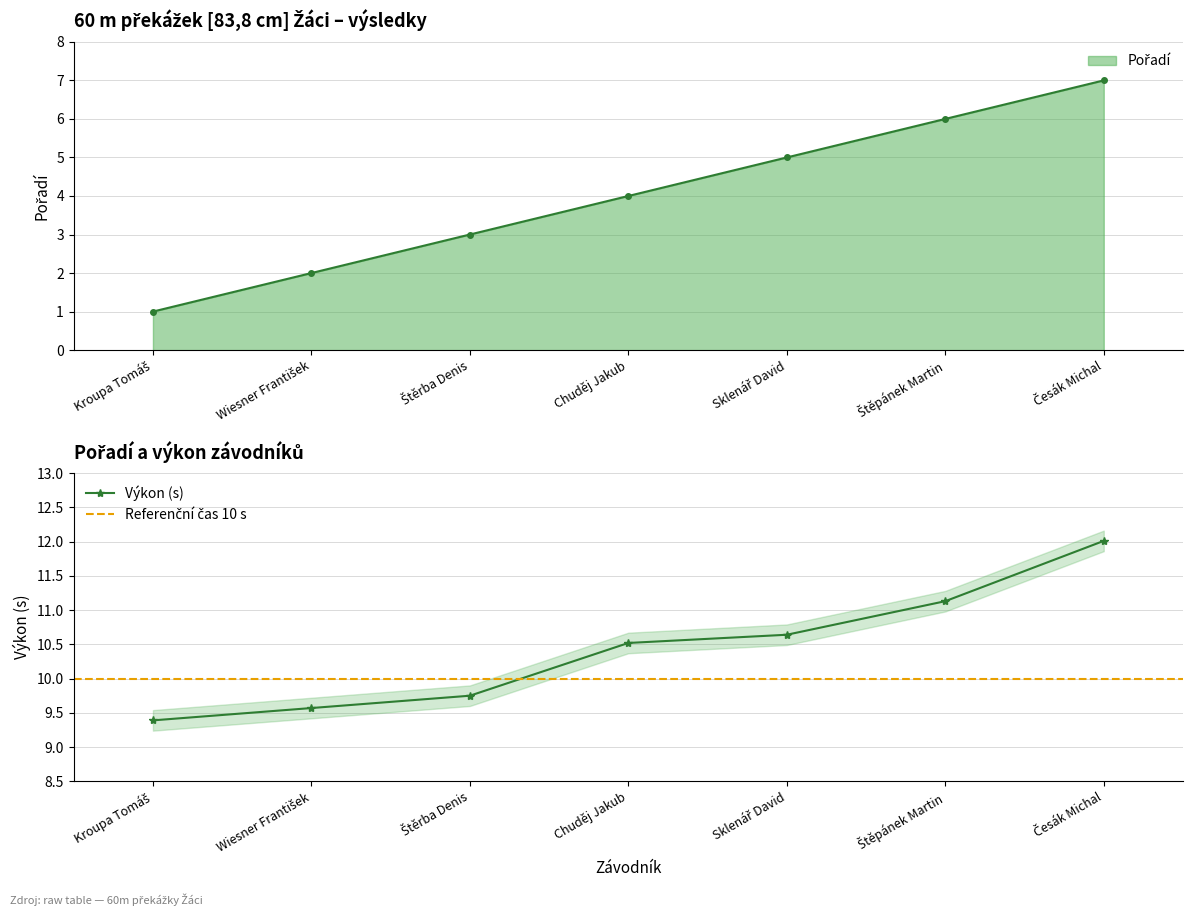

Reading left to right, extract all data points from this chart.

Pořadí: 1.0	2.0	3.0	4.0	5.0	6.0	7.0
Výkon: 9.4	9.6	9.8	10.5	10.6	11.1	12.0